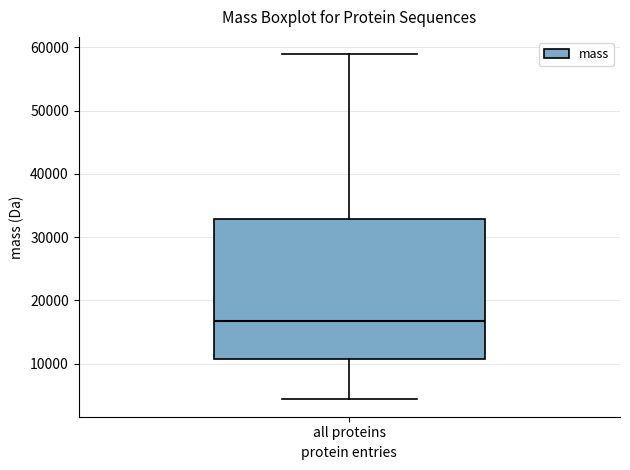

Where is the upper edge of the box for all proteins on the y-axis? The values are not printed on the chart, so give them approximately, as read against the axis.

33000